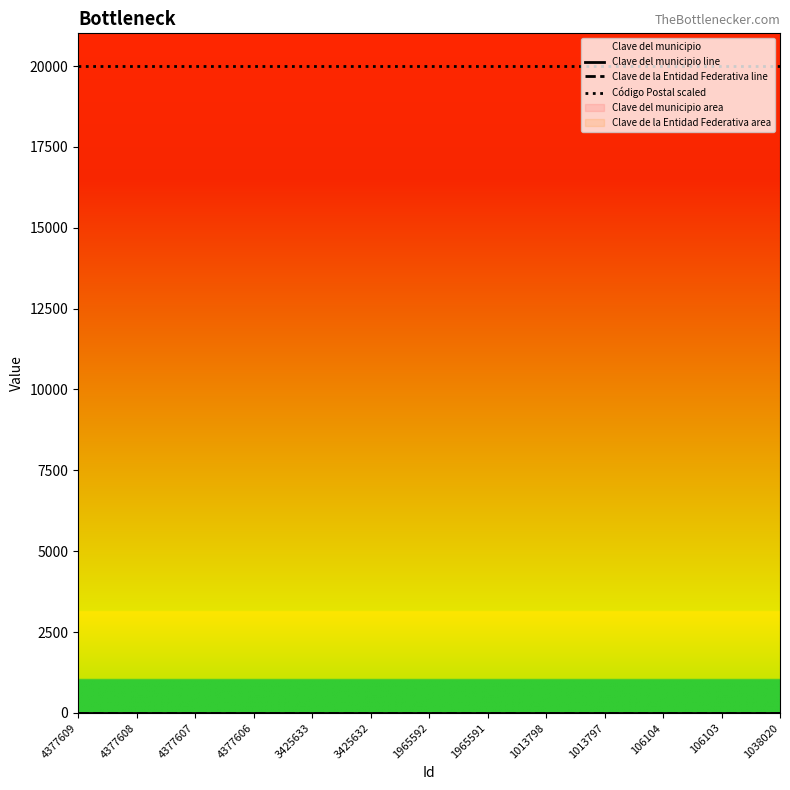

The value of Código Postal scaled at 4377607 is 27096. True or false?

False